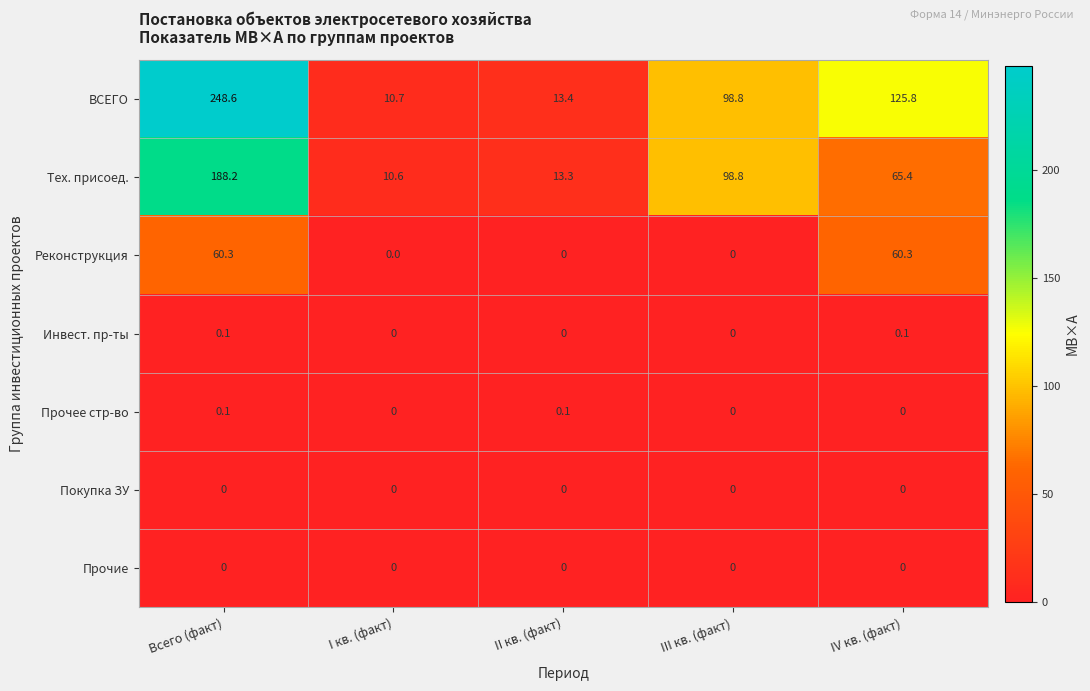

At how many categories does at least one series exceed 81?

3